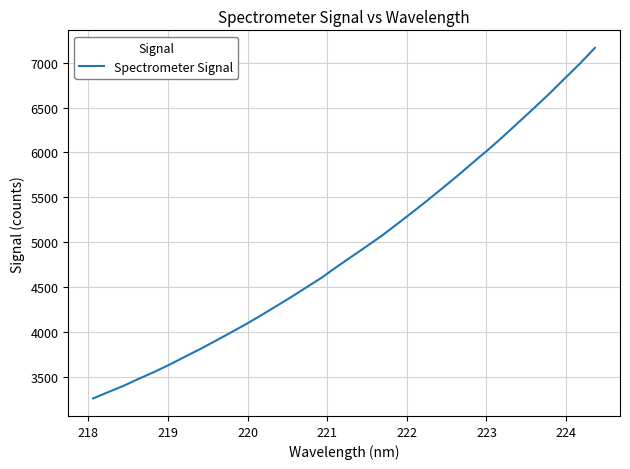

What is the greatest value displayed?

7164.9